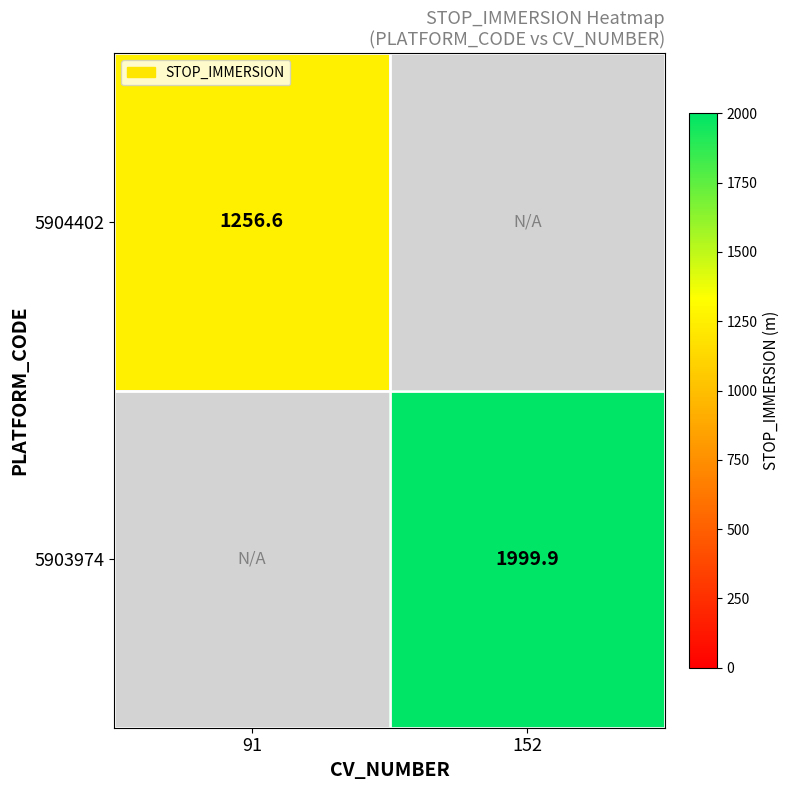

The value of 5904402 at 91 is 442.7. True or false?

False